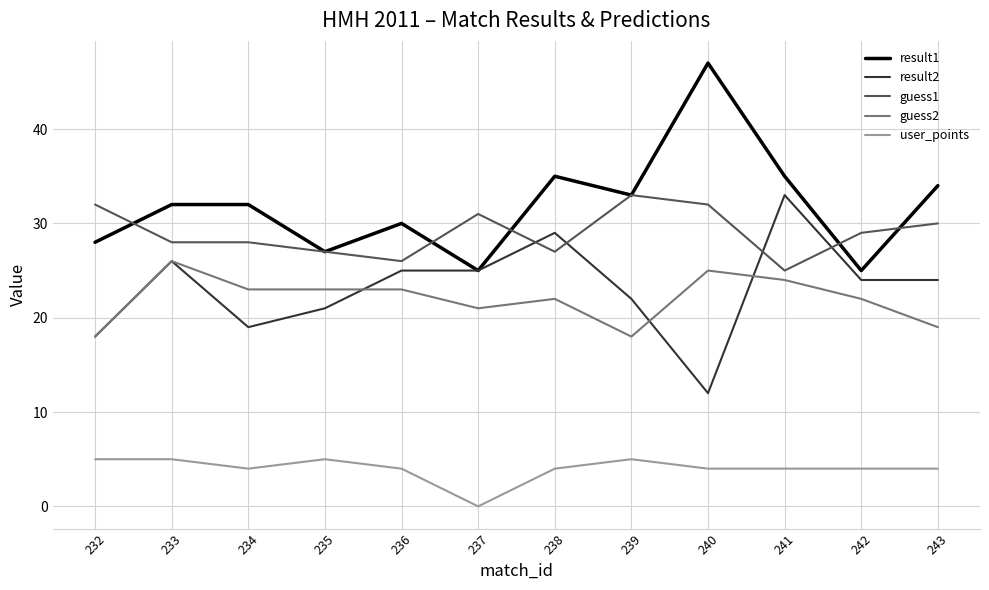

True or false: user_points has more than 1 interior local peaks.

True